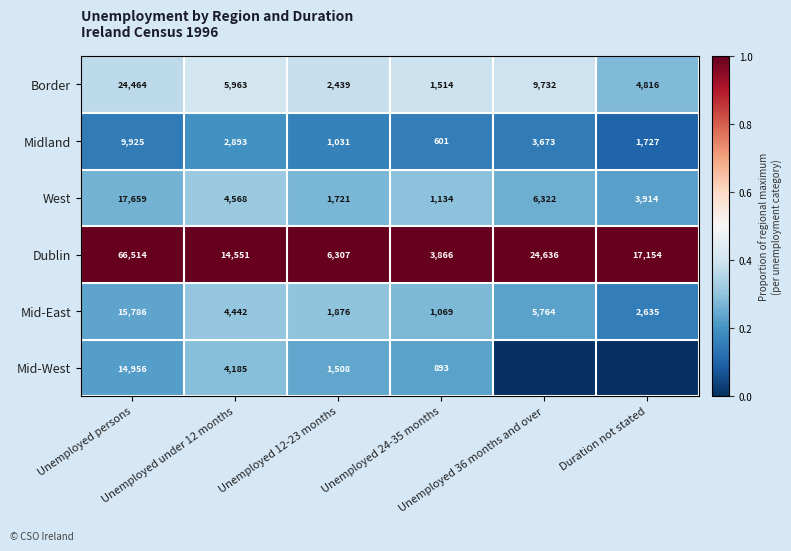

Is the value of West at Unemployed persons greater than the value of Midland at Unemployed persons?

Yes